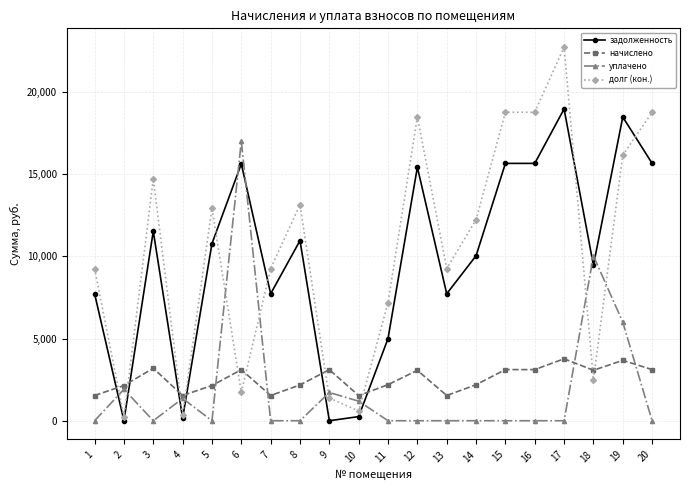

Which series changed the most between 8 and 16?

долг (кон.)